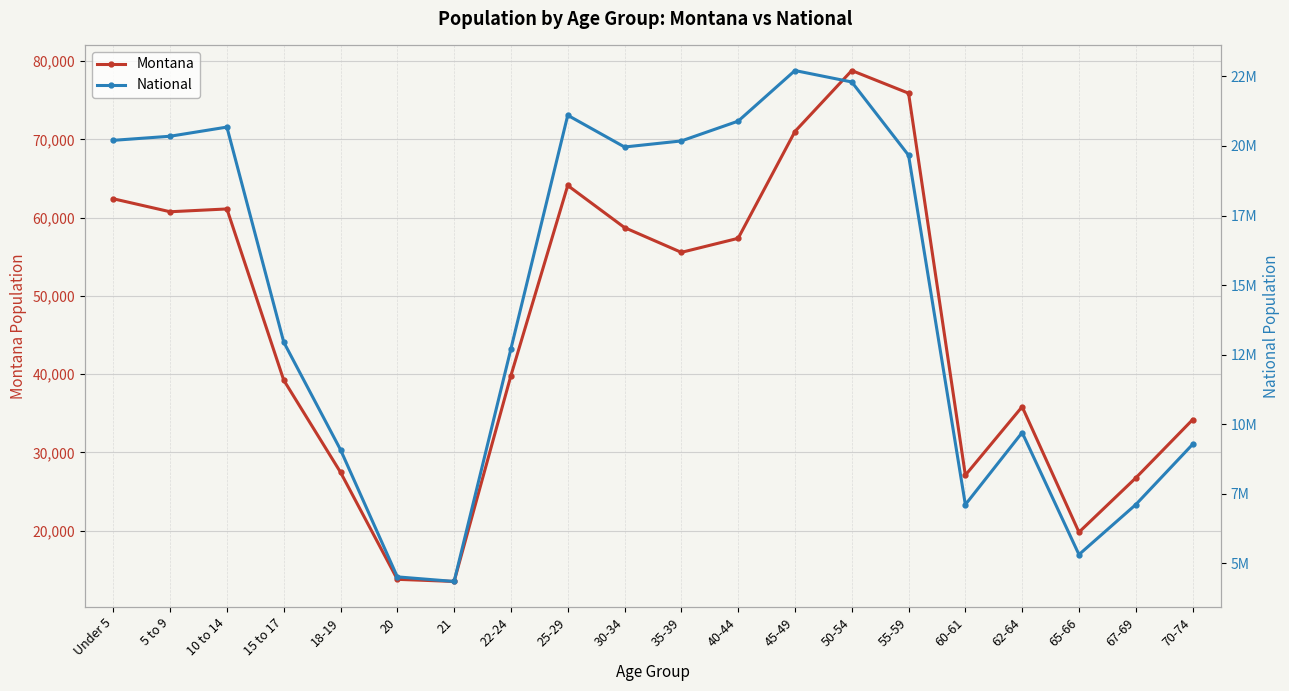

What is the total value across all series at 65-66?

5339713